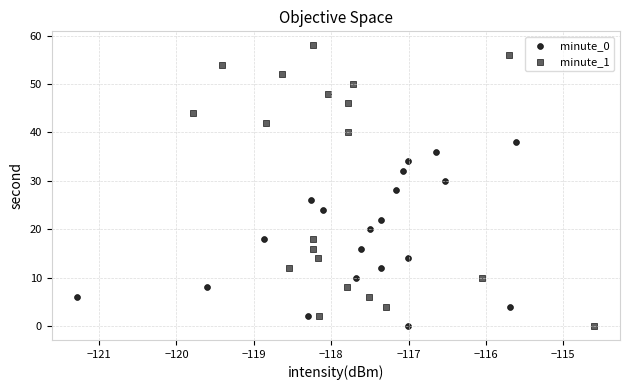

Which series has the widest spread of Y values?

minute_1